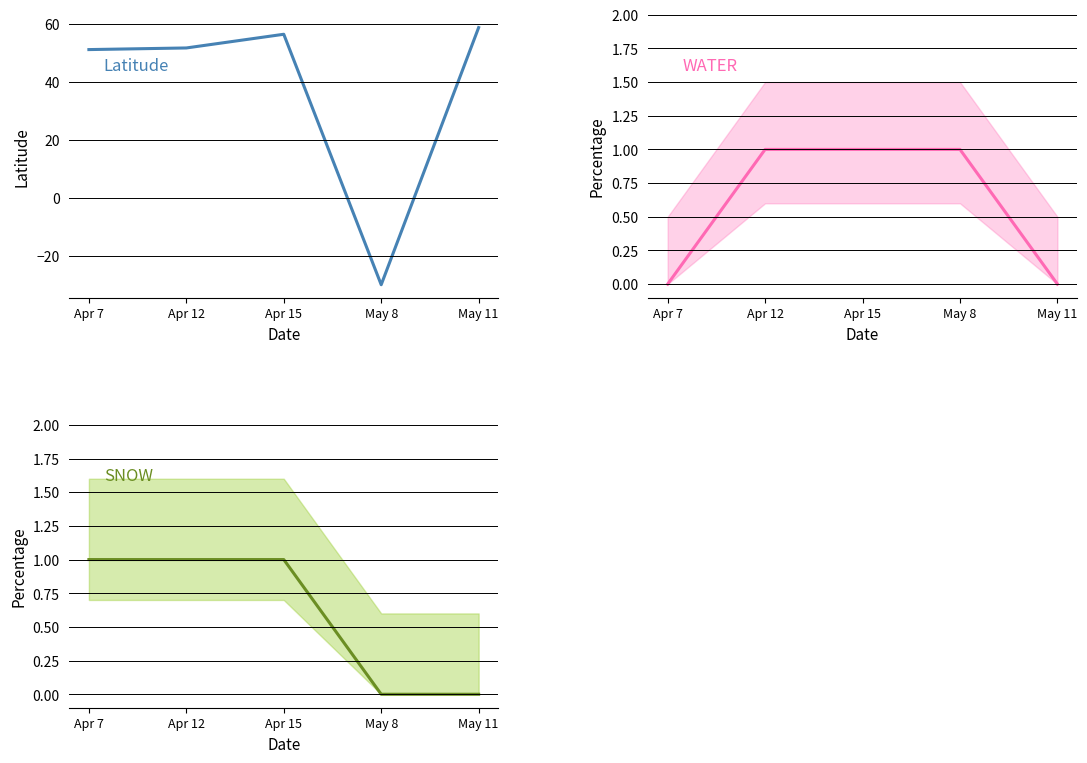

Which series has the widest spread of values?

Latitude